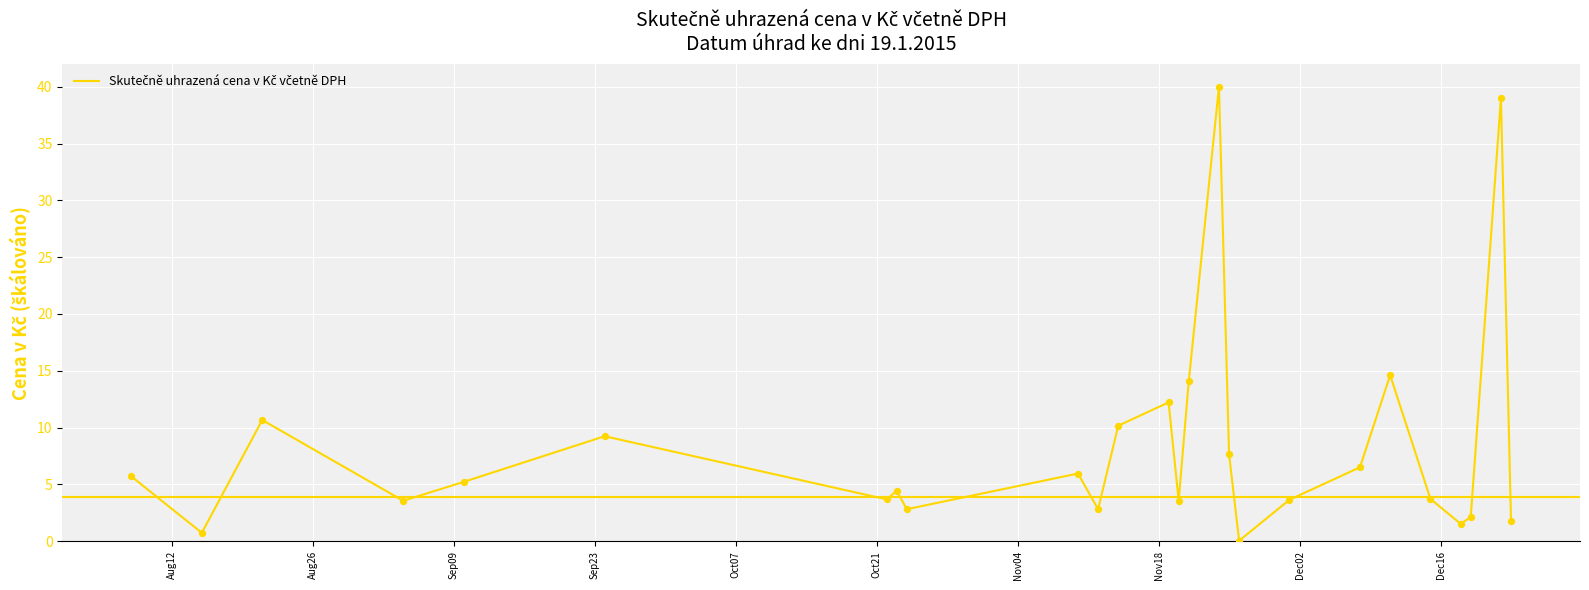

What is the difference between the maximum and minimum values?

40.0